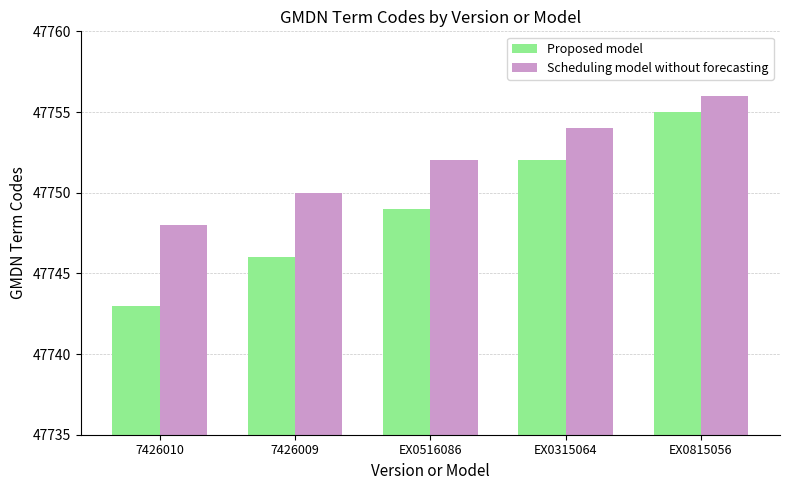

At which category is the sum across all series the highest?

EX0815056